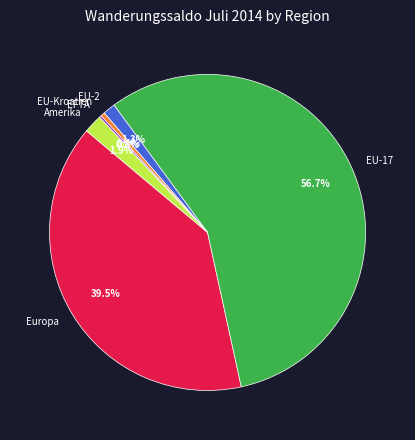

To the nearest percent, what is the difference between the largest and smallest slice percentages?

56%